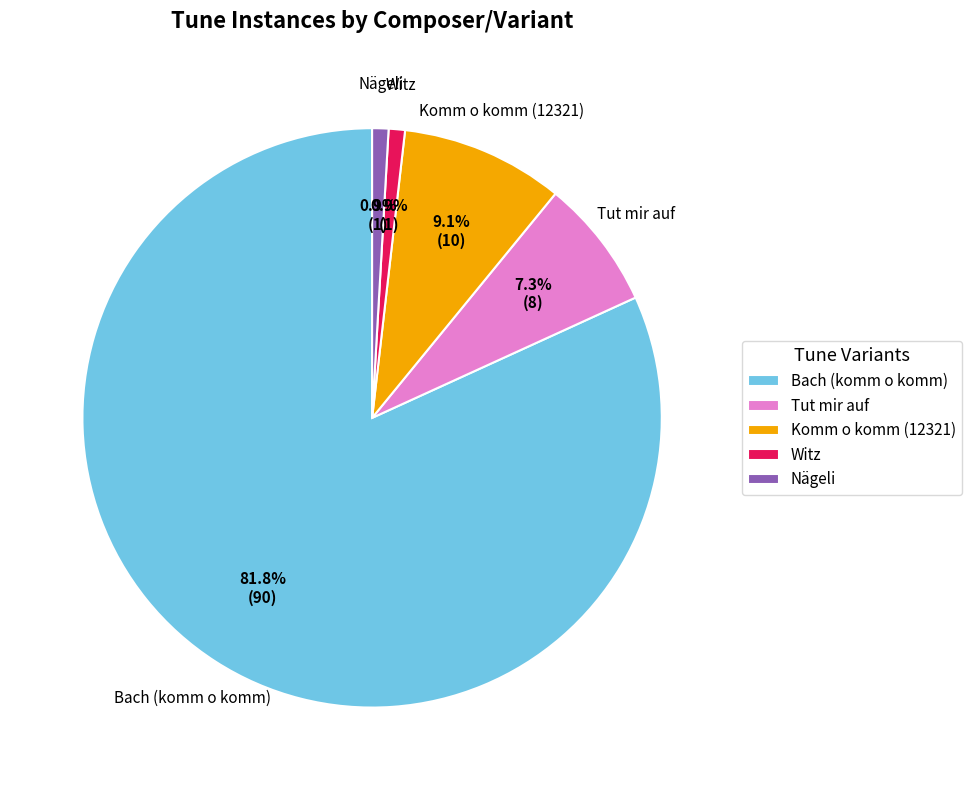

How many slices are in this pie chart?

5